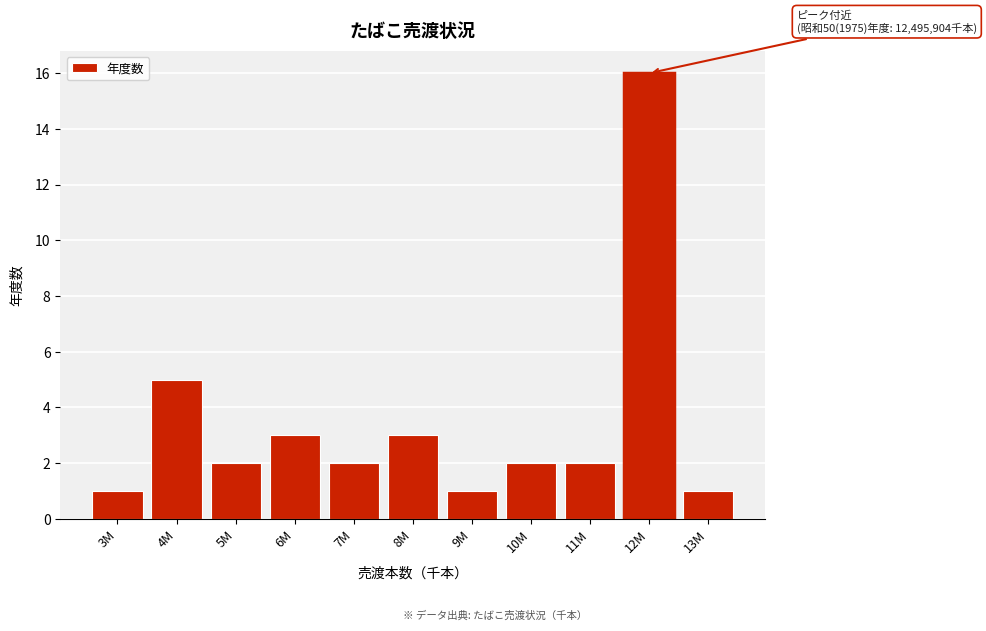

Reading right to left, transcribe all the data shown in this chart.

1	16	2	2	1	3	2	3	2	5	1